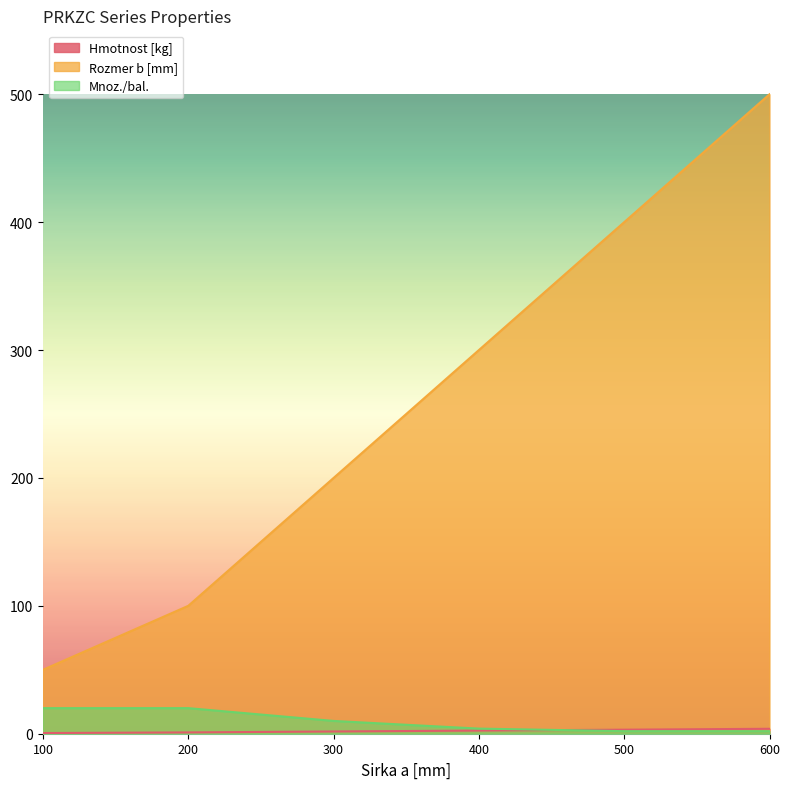

Which category has the lowest value in the Rozmer b [mm] series?

100